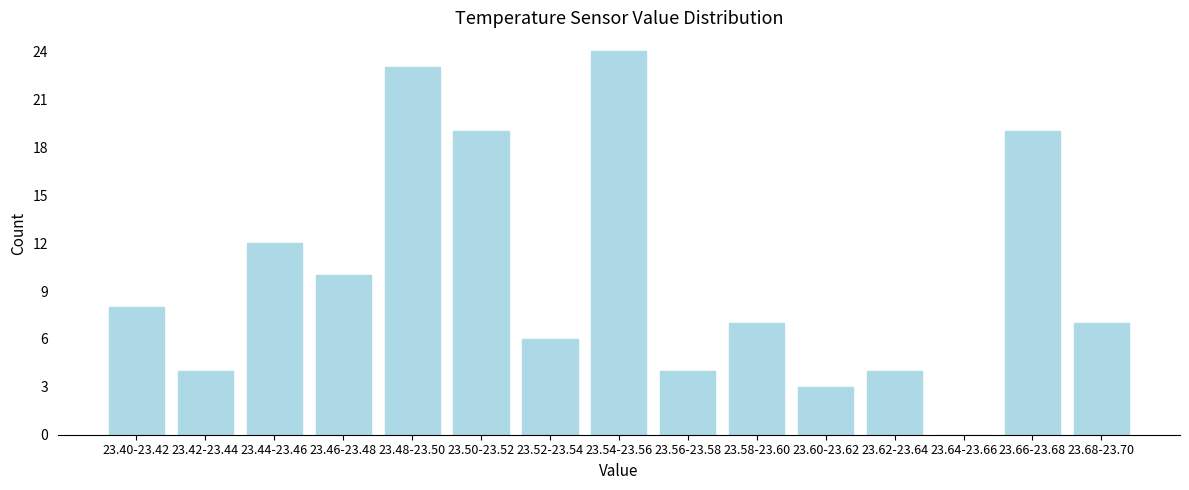

Reading left to right, what are all the values shown in this chart?

23.40-23.42=8	23.42-23.44=4	23.44-23.46=12	23.46-23.48=10	23.48-23.50=23	23.50-23.52=19	23.52-23.54=6	23.54-23.56=24	23.56-23.58=4	23.58-23.60=7	23.60-23.62=3	23.62-23.64=4	23.64-23.66=0	23.66-23.68=19	23.68-23.70=7